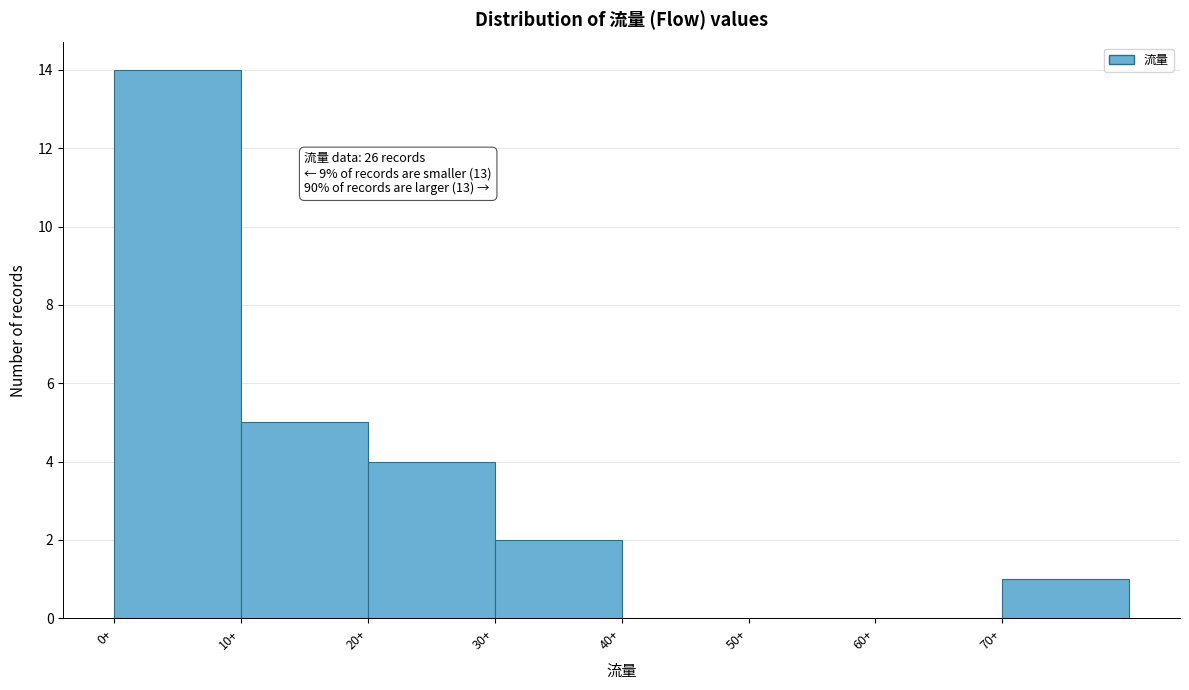

Over which range of the x-axis is the bar tallest?

0 to 10